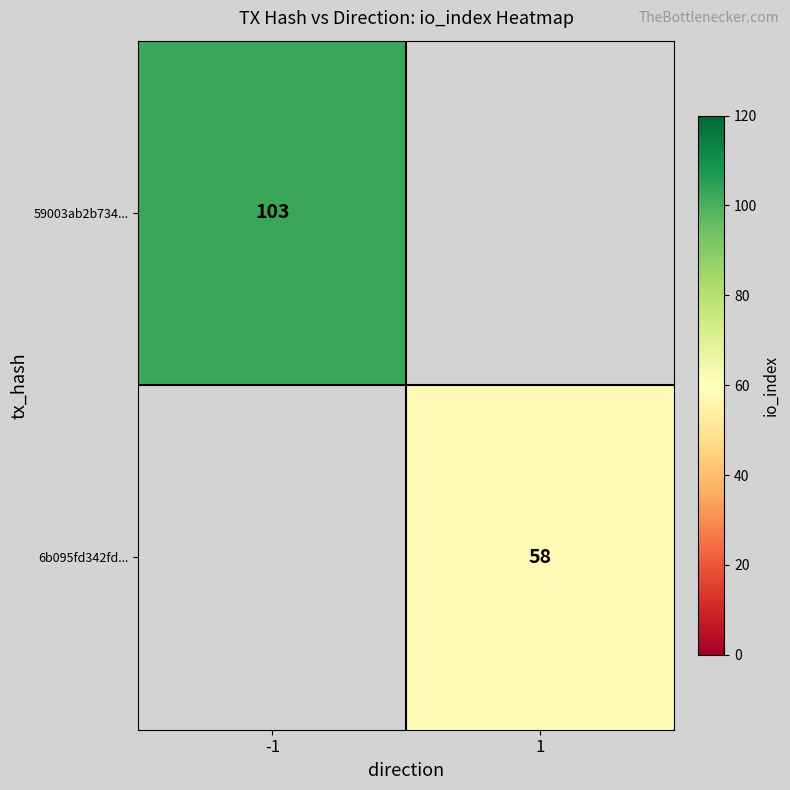

Is the value of 59003ab2b734... at -1 greater than the value of 6b095fd342fd... at 1?

Yes